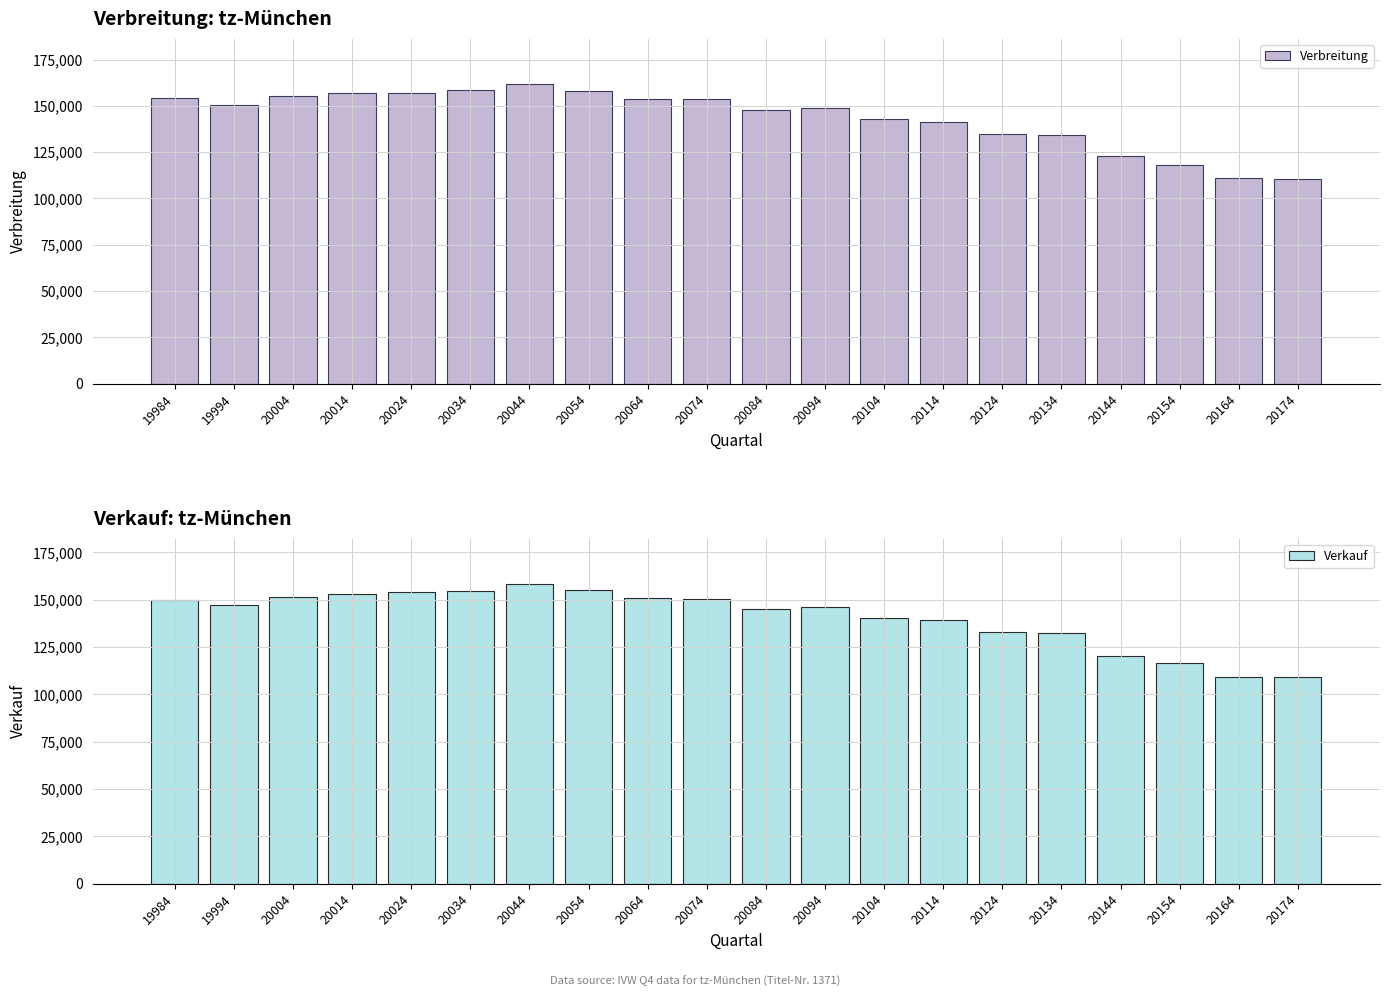

What are all the series names shown in the legend?

Verbreitung, Verkauf